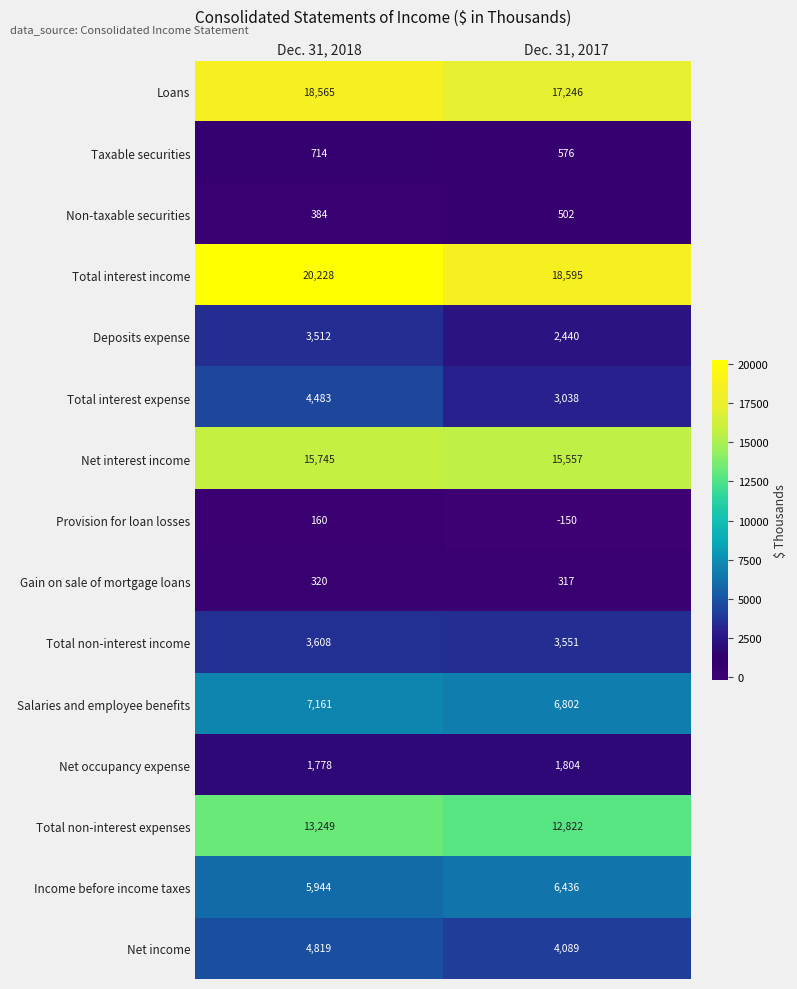

What is the minimum value shown in the chart?

-150